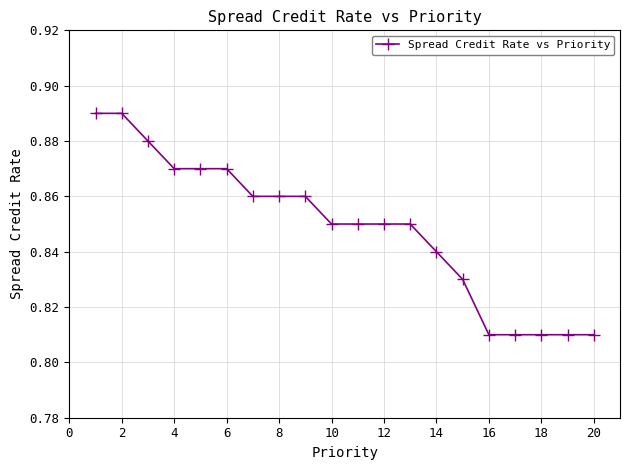

What is the sum of all values?

17.0